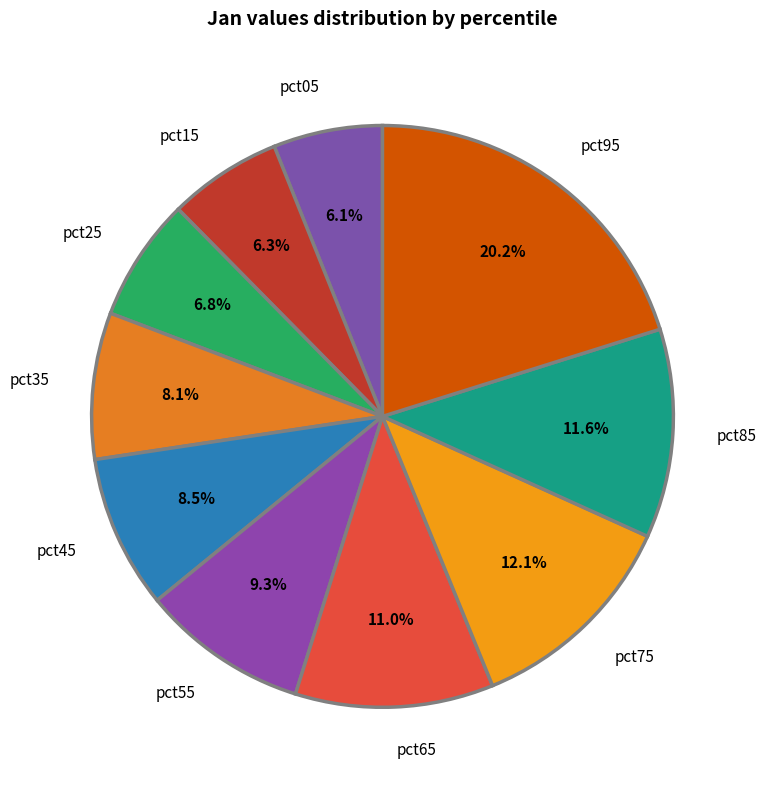

To the nearest percent, what is the combined percentage of pct15 and pct45?

15%